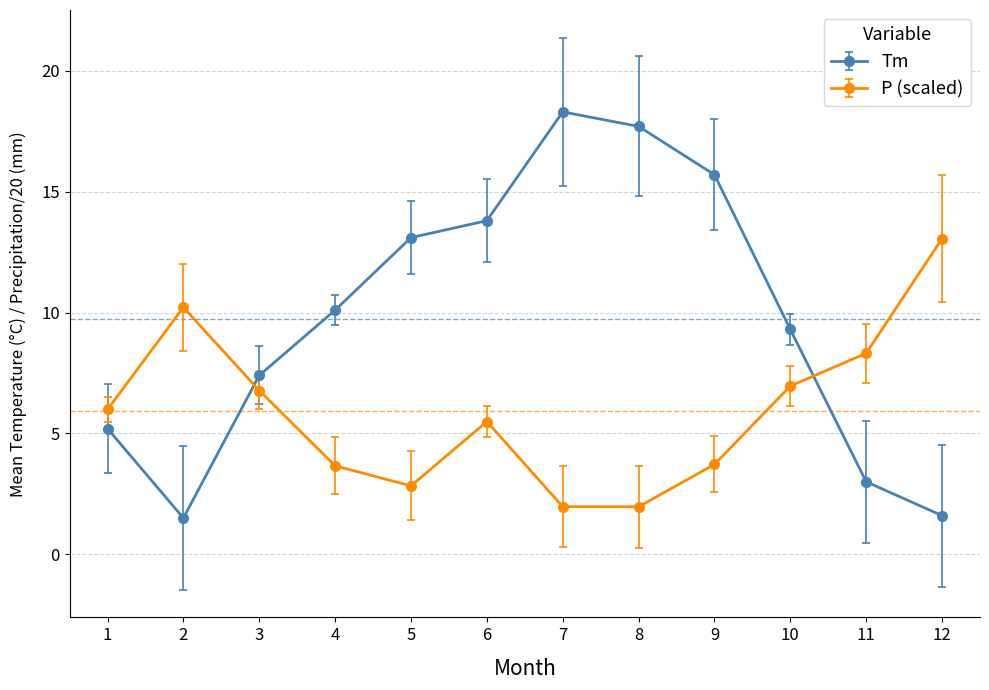

How many intersections are there between P (scaled) and Tm?

2